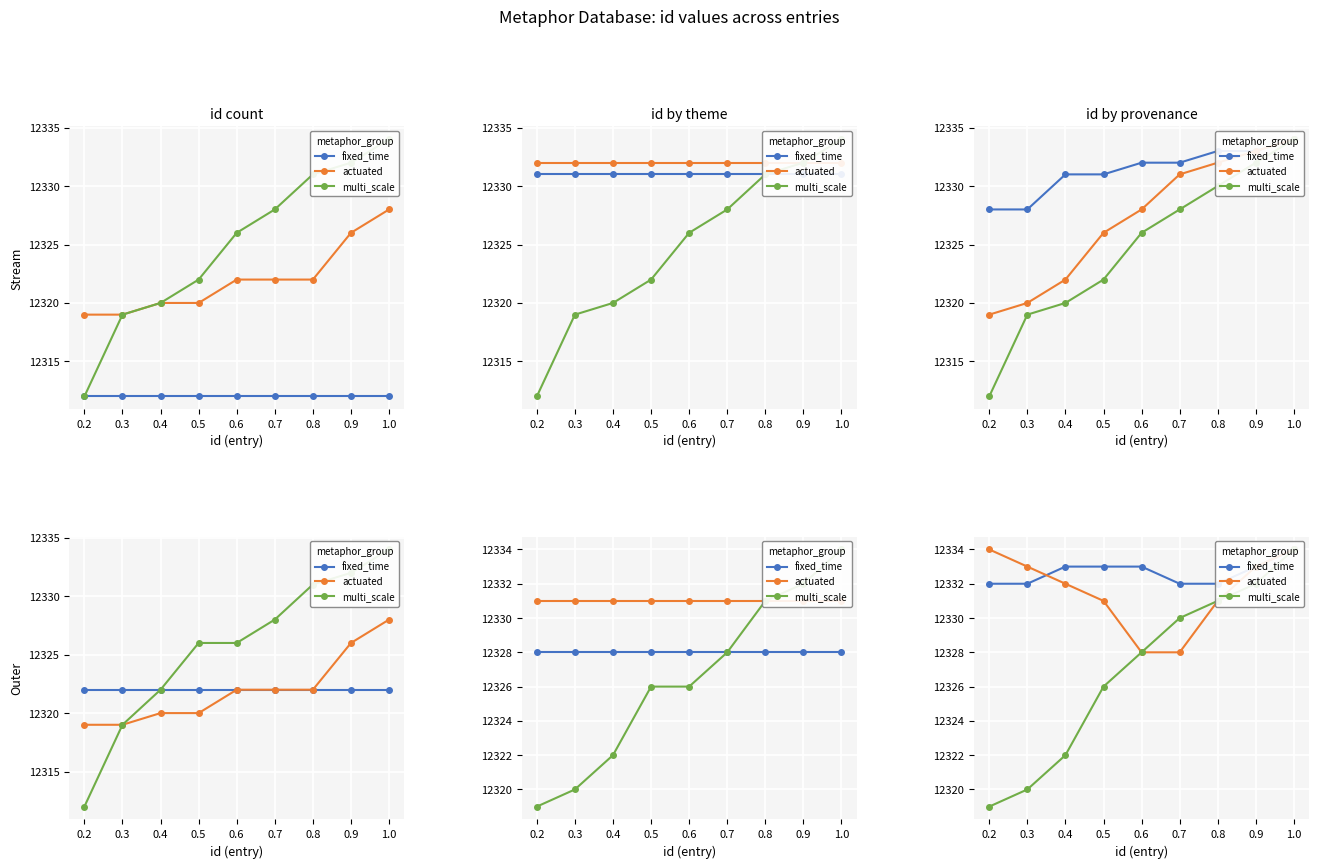

True or false: multi_scale and actuated cross at least once.

False